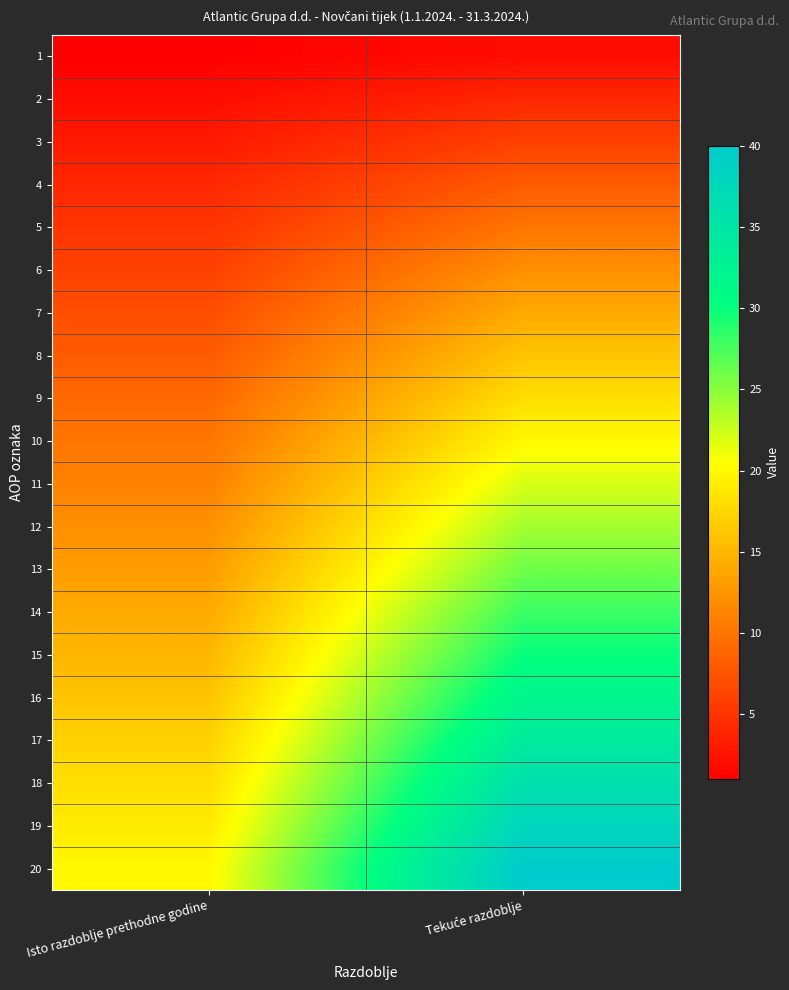

At how many categories does at least one series exceed 21?

1